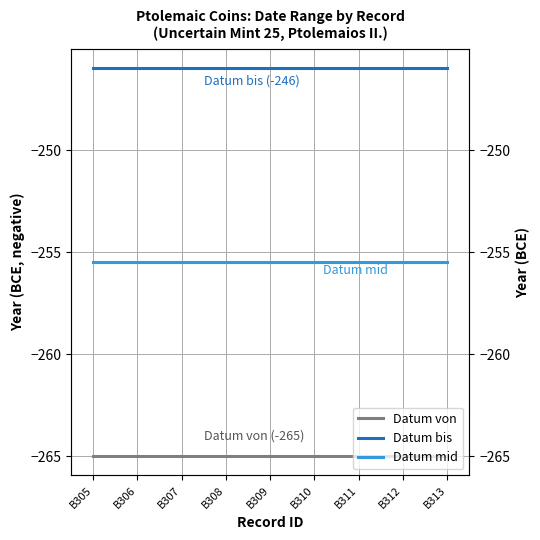

What is the average value of the Datum bis series?

-246.0